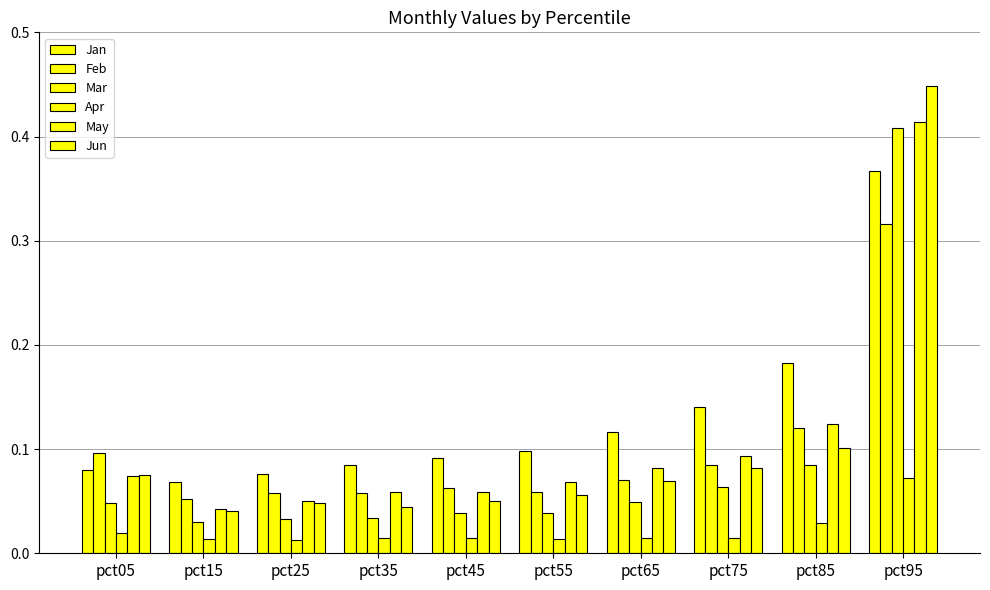

Reading left to right, transcribe all the data shown in this chart.

Jan: pct05=0.1	pct15=0.1	pct25=0.1	pct35=0.1	pct45=0.1	pct55=0.1	pct65=0.1	pct75=0.1	pct85=0.2	pct95=0.4
Feb: pct05=0.1	pct15=0.1	pct25=0.1	pct35=0.1	pct45=0.1	pct55=0.1	pct65=0.1	pct75=0.1	pct85=0.1	pct95=0.3
Mar: pct05=0.0	pct15=0.0	pct25=0.0	pct35=0.0	pct45=0.0	pct55=0.0	pct65=0.0	pct75=0.1	pct85=0.1	pct95=0.4
Apr: pct05=0.0	pct15=0.0	pct25=0.0	pct35=0.0	pct45=0.0	pct55=0.0	pct65=0.0	pct75=0.0	pct85=0.0	pct95=0.1
May: pct05=0.1	pct15=0.0	pct25=0.1	pct35=0.1	pct45=0.1	pct55=0.1	pct65=0.1	pct75=0.1	pct85=0.1	pct95=0.4
Jun: pct05=0.1	pct15=0.0	pct25=0.0	pct35=0.0	pct45=0.0	pct55=0.1	pct65=0.1	pct75=0.1	pct85=0.1	pct95=0.4